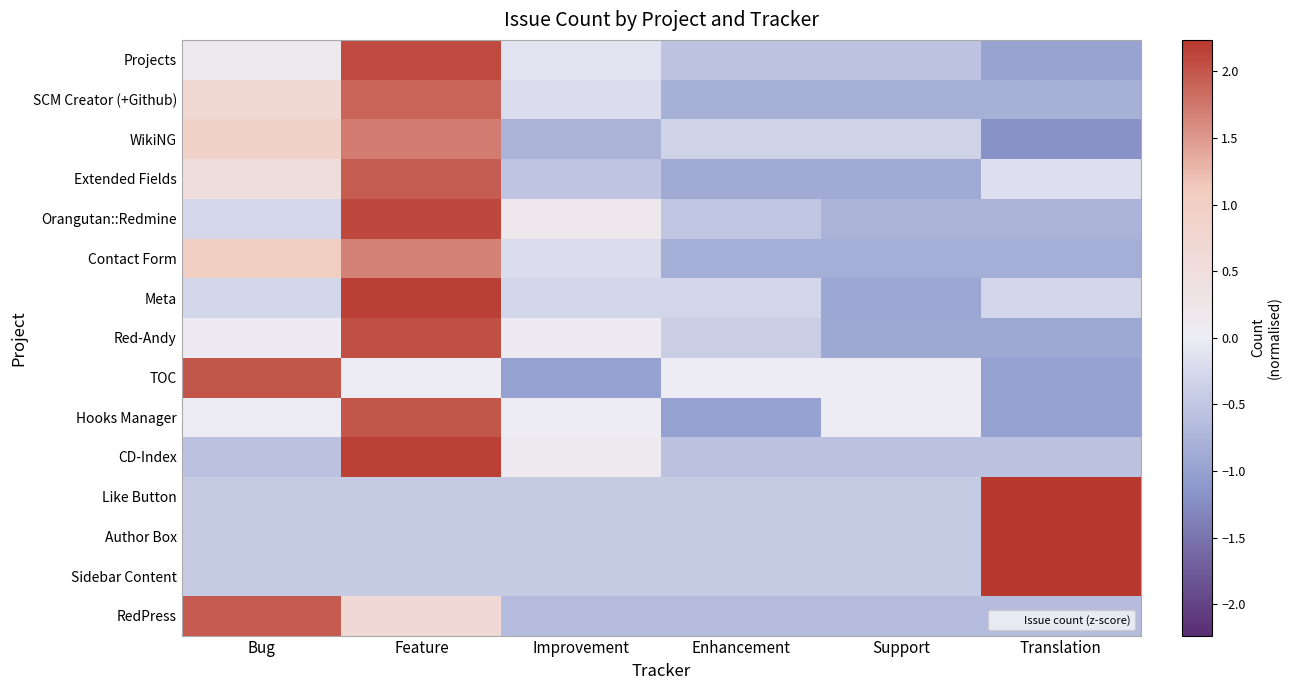

At Translation, list the series in order from smallest to largest.

WikiNG, TOC, Hooks Manager, Projects, Red-Andy, Contact Form, SCM Creator (+Github), Orangutan::Redmine, RedPress, CD-Index, Meta, Extended Fields, Like Button, Author Box, Sidebar Content